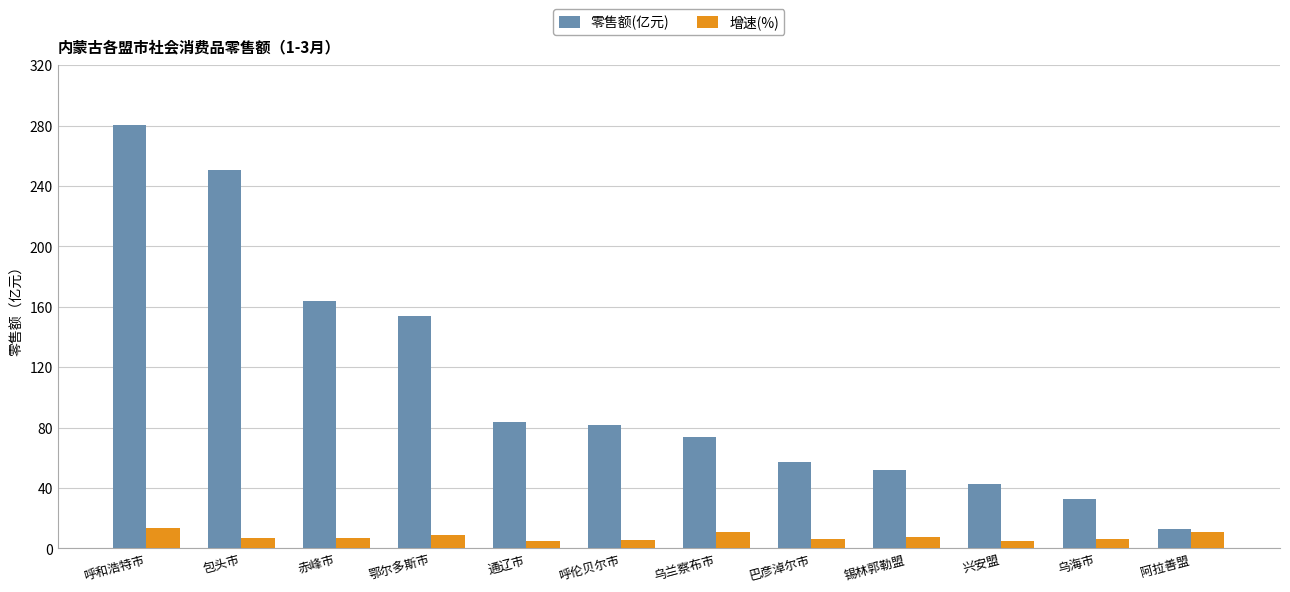

What are all the series names shown in the legend?

零售额(亿元), 增速(%)